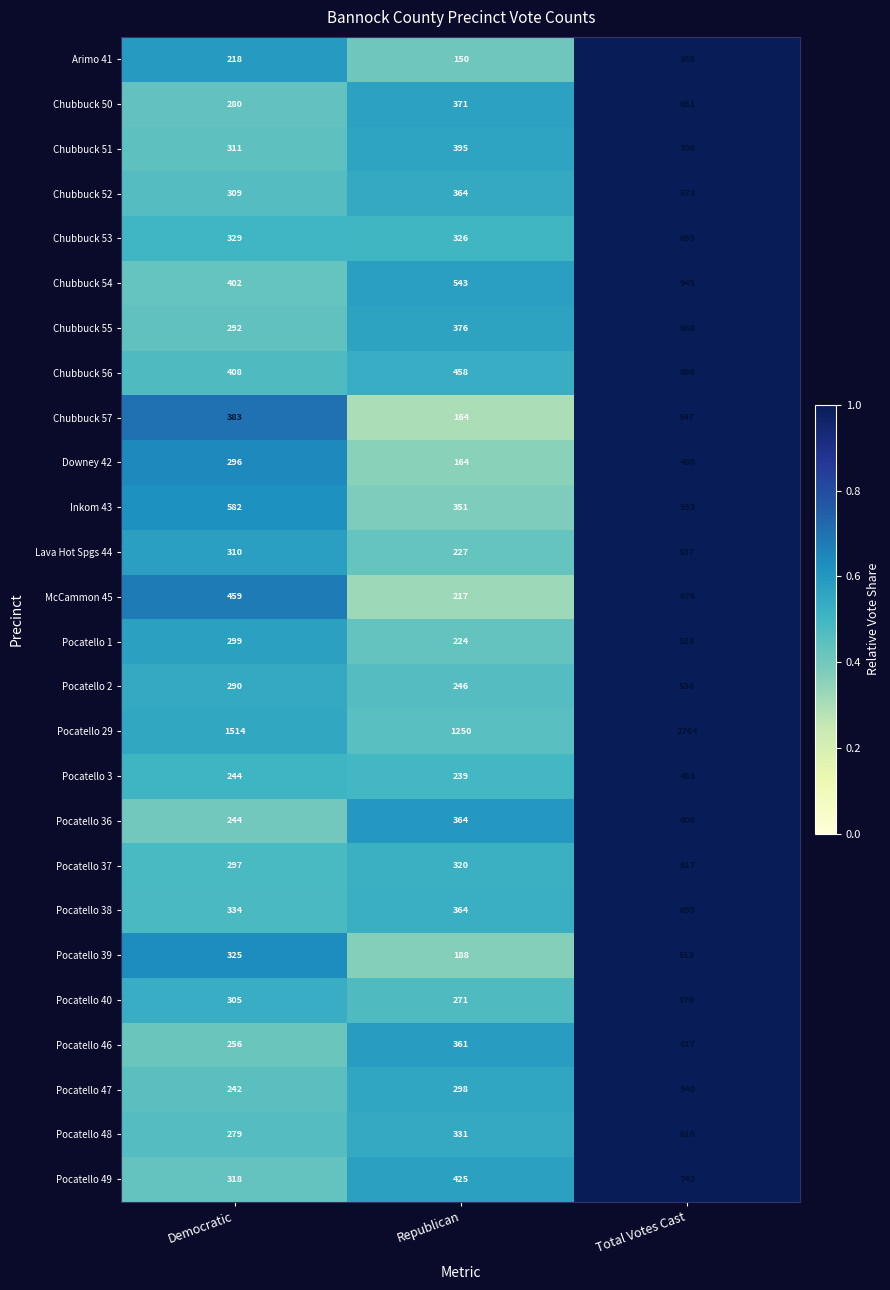

How many data points does each series have?

3